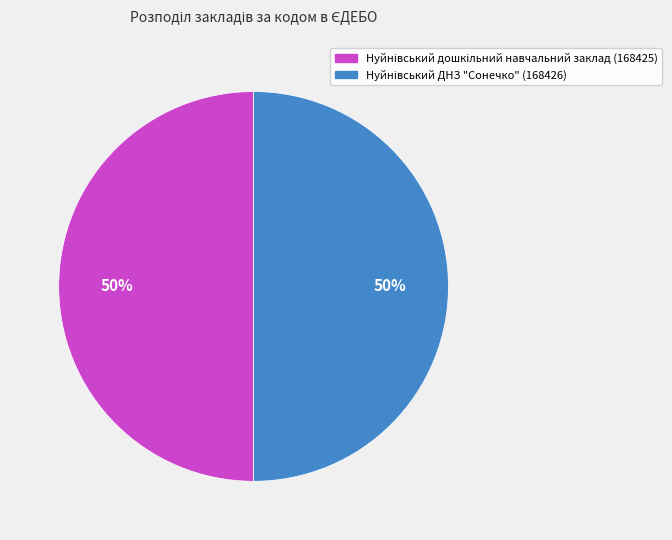

To the nearest percent, what is the average slice percentage?

50%